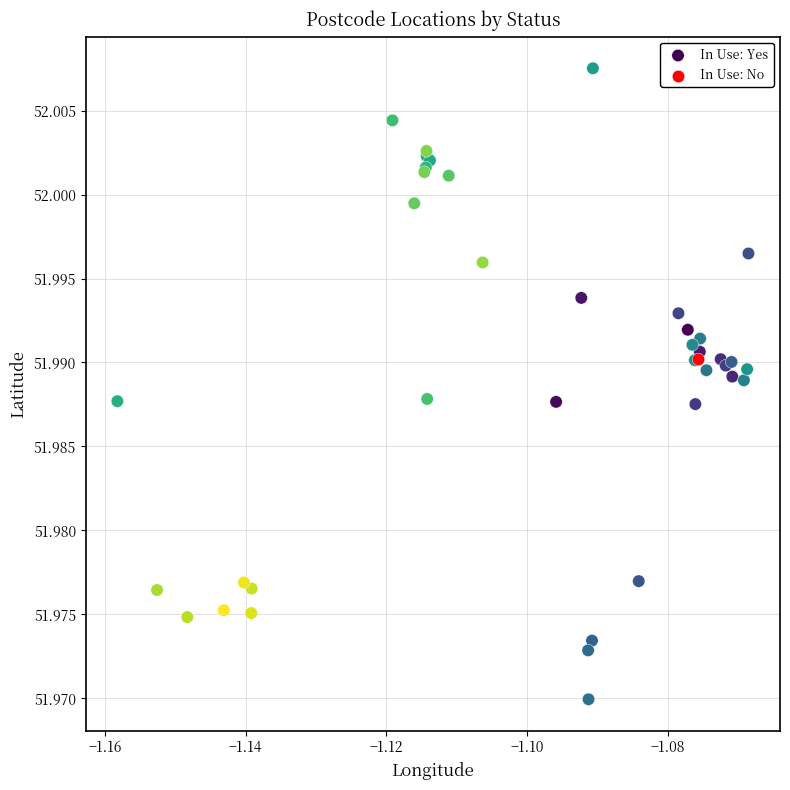

What are all the series names shown in the legend?

In Use: Yes, In Use: No